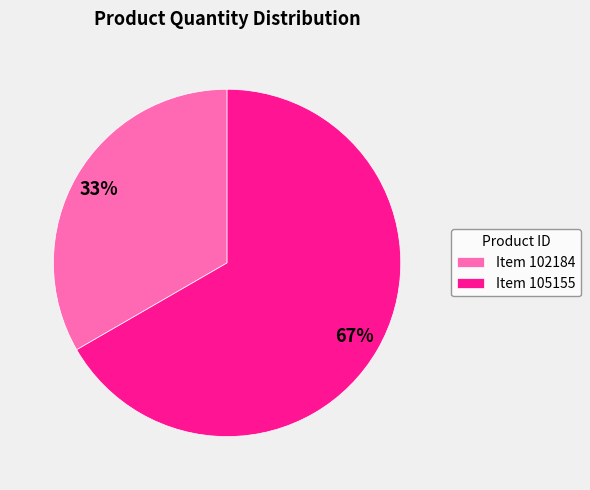

What is the largest slice in the pie chart?

Item 105155